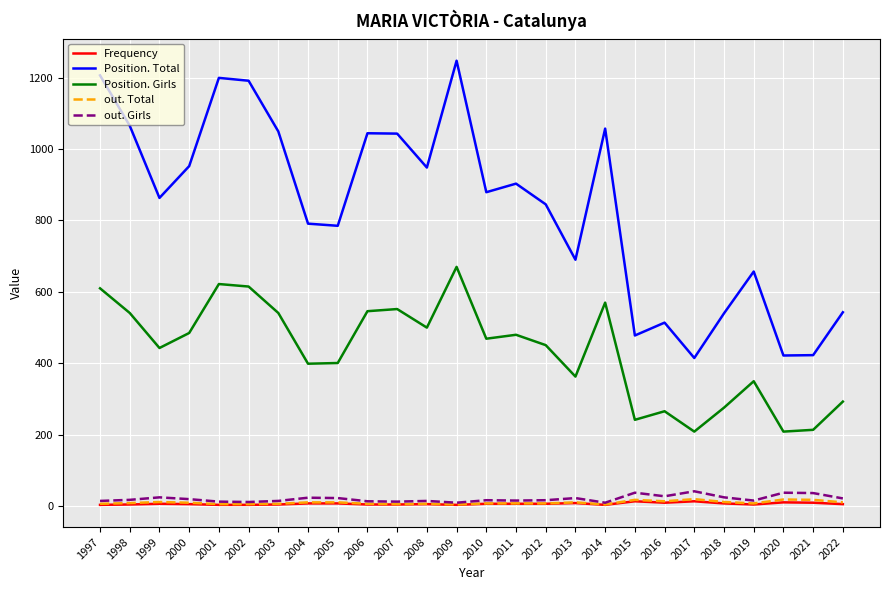

The value of Position. Total at 2010 is 879. True or false?

True